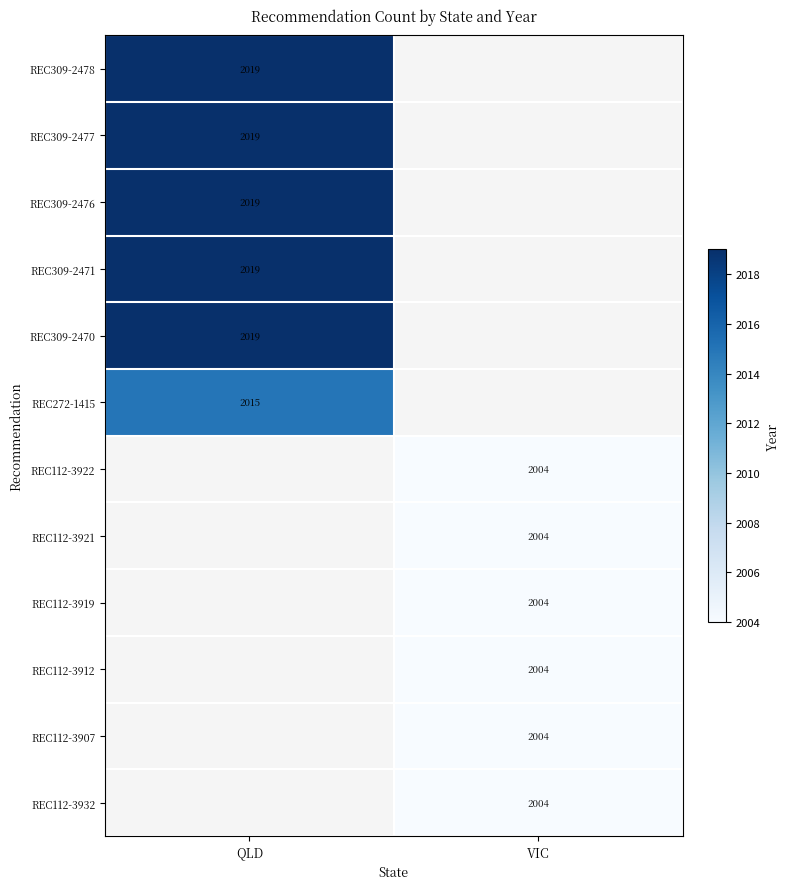

True or false: REC309-2476 has a value of 3323 at QLD.

False